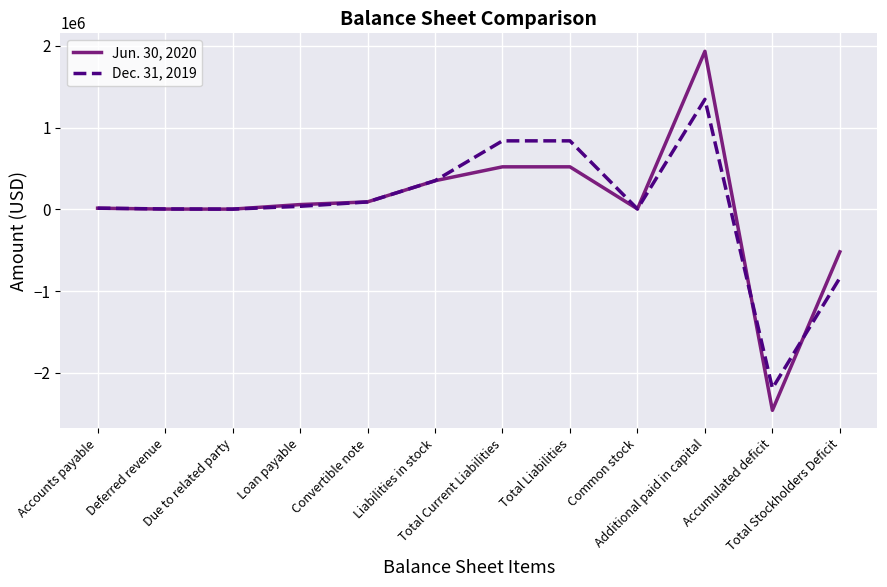

Rank the series by their average value, from lowest to highest.

Dec. 31, 2019, Jun. 30, 2020